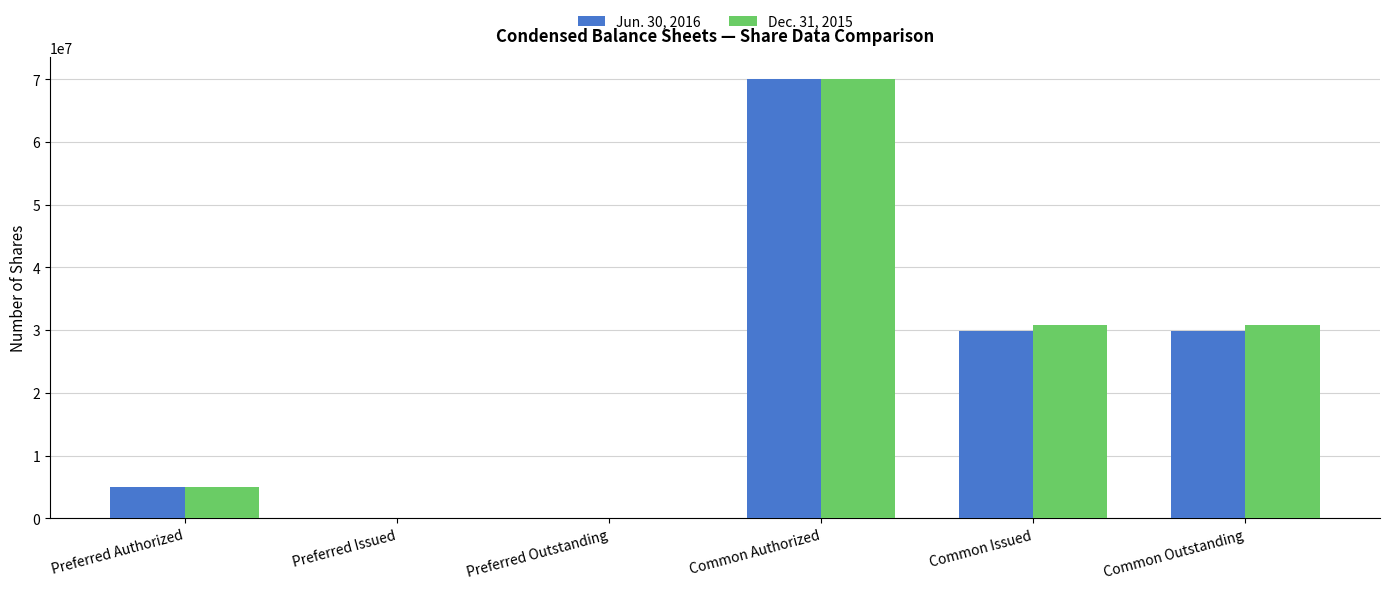

Which series changed the most between Preferred Issued and Common Issued?

Dec. 31, 2015